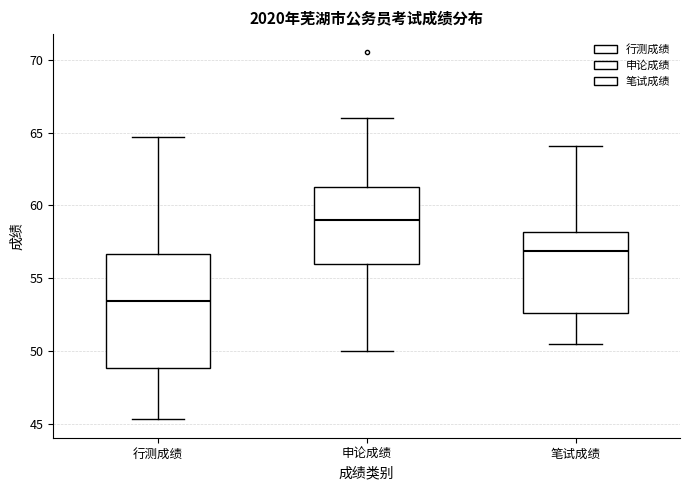

Comparing the boxes themselves (not the whiskers), which one is the tallest?

行测成绩